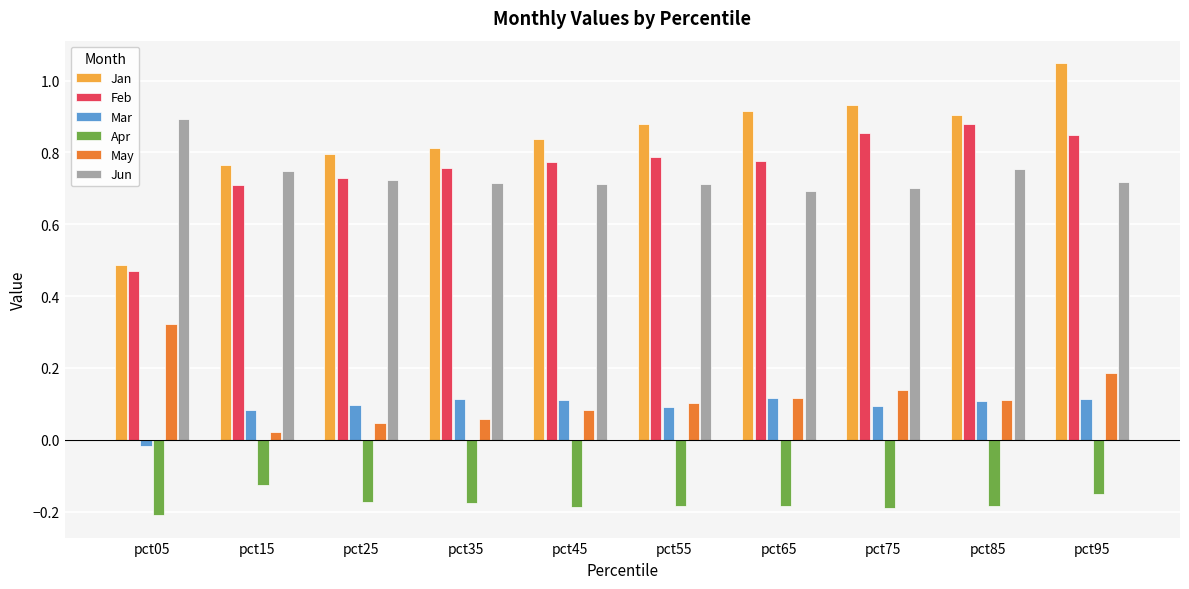

Is the value of May at pct55 greater than the value of Jan at pct35?

No